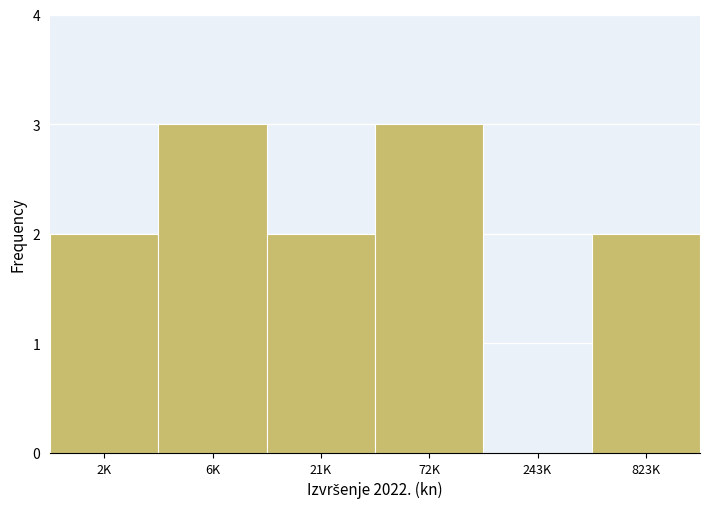

Reading left to right, transcribe all the data shown in this chart.

2K=2	6K=3	21K=2	72K=3	243K=0	823K=2